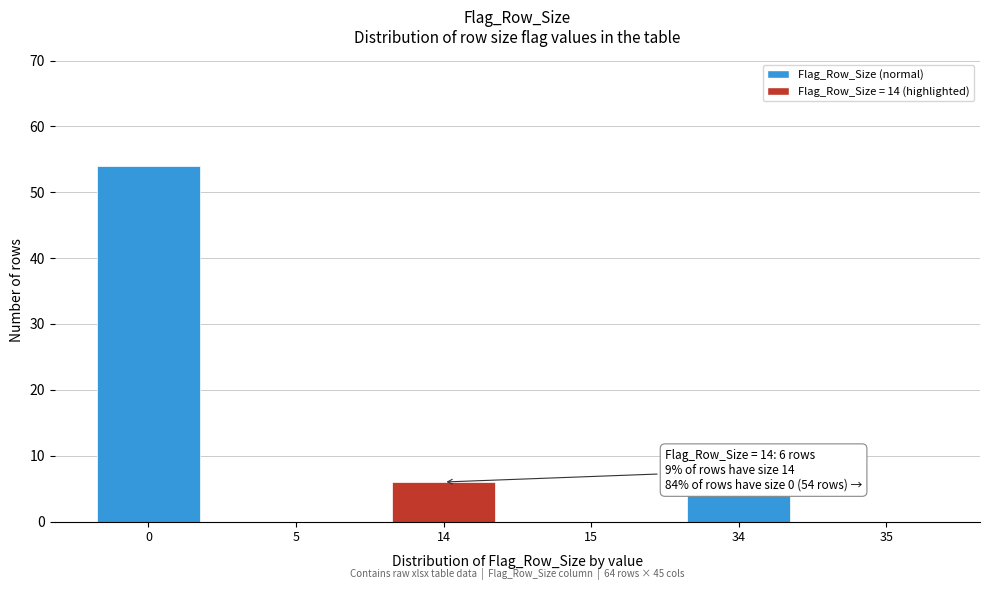

Reading right to left, what are all the values shown in this chart?

35=0	34=4	15=0	14=6	5=0	0=54